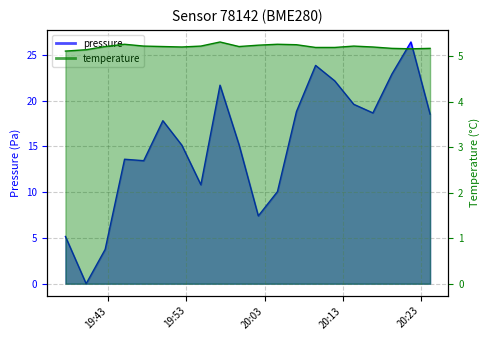

What position from the right is 2023-02-13T20:21:44?

2